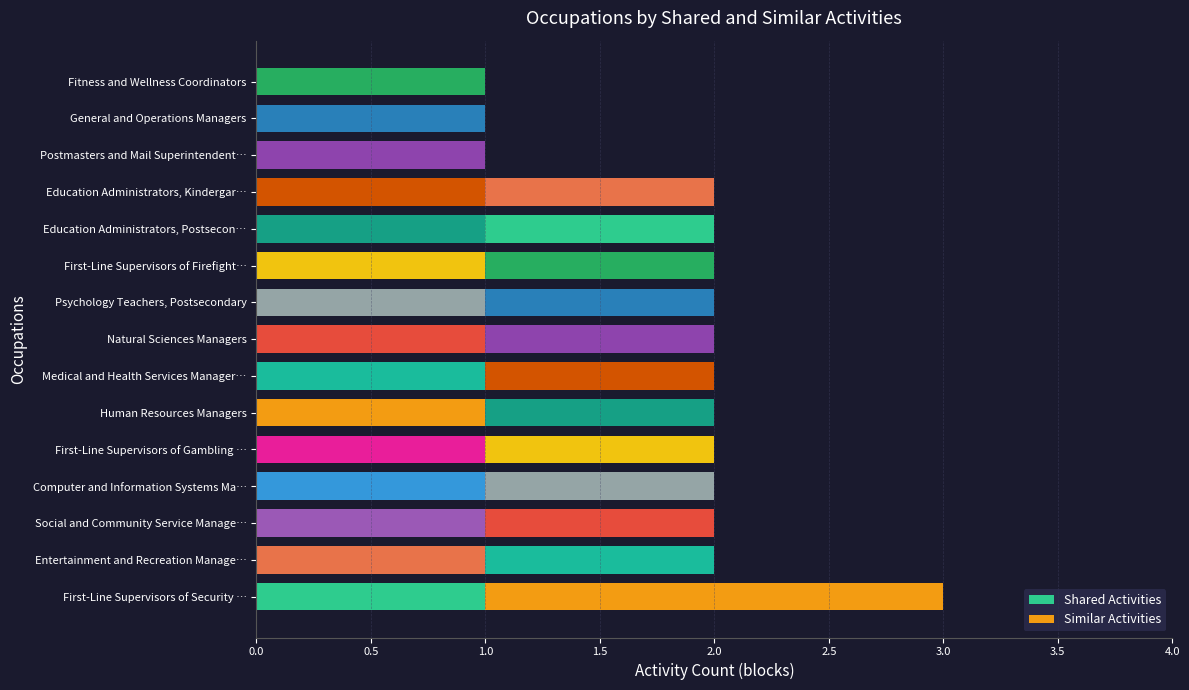

What is the label of the 8th bar from the left?

Natural Sciences Managers